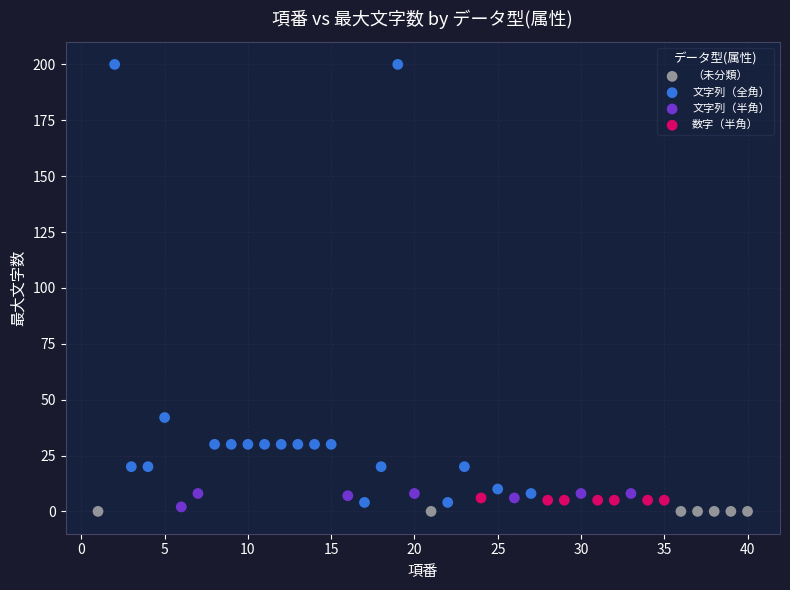

Which series reaches the maximum Y coordinate?

文字列（全角）